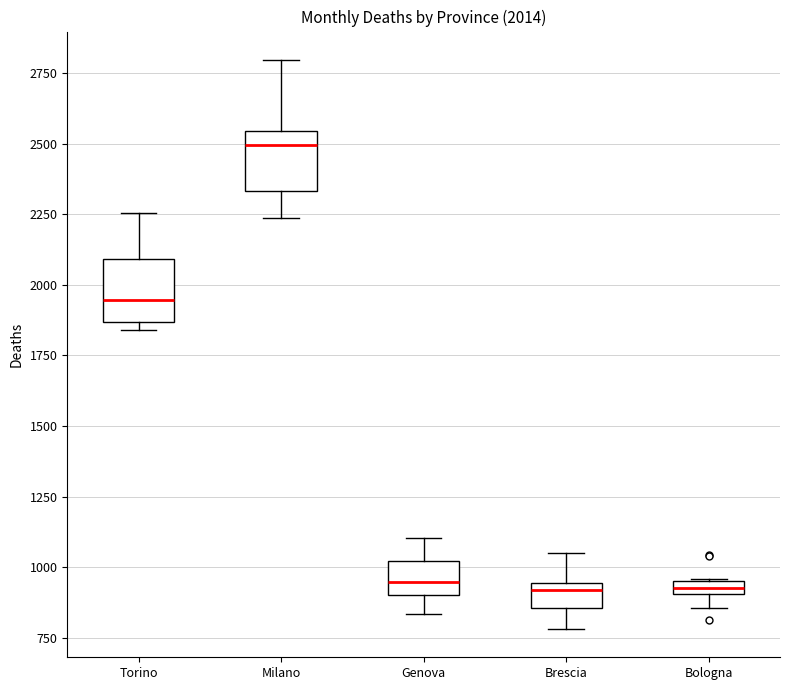

Which box has the highest median line?

Milano